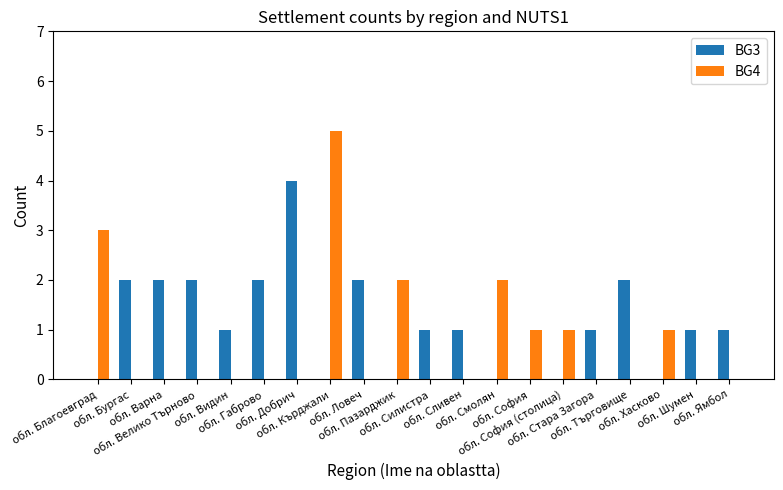

Reading left to right, extract all data points from this chart.

BG3: 0	2	2	2	1	2	4	0	2	0	1	1	0	0	0	1	2	0	1	1
BG4: 3	0	0	0	0	0	0	5	0	2	0	0	2	1	1	0	0	1	0	0